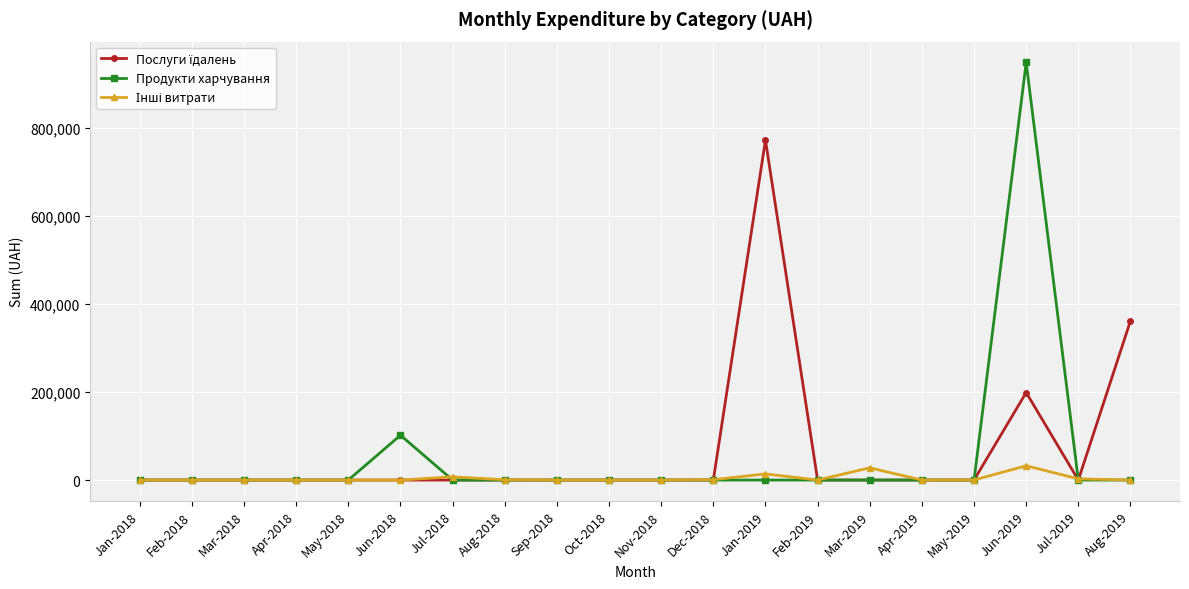

Which series has the largest range (max minus min)?

Продукти харчування